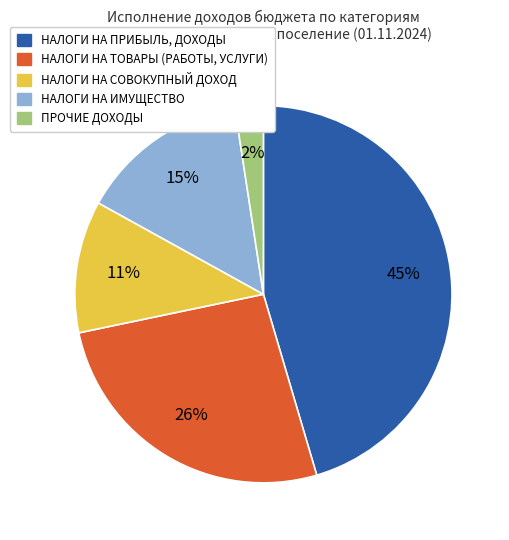

To the nearest percent, what is the difference between the НАЛОГИ НА ТОВАРЫ (РАБОТЫ, УСЛУГИ) and ПРОЧИЕ ДОХОДЫ slice percentages?

24%